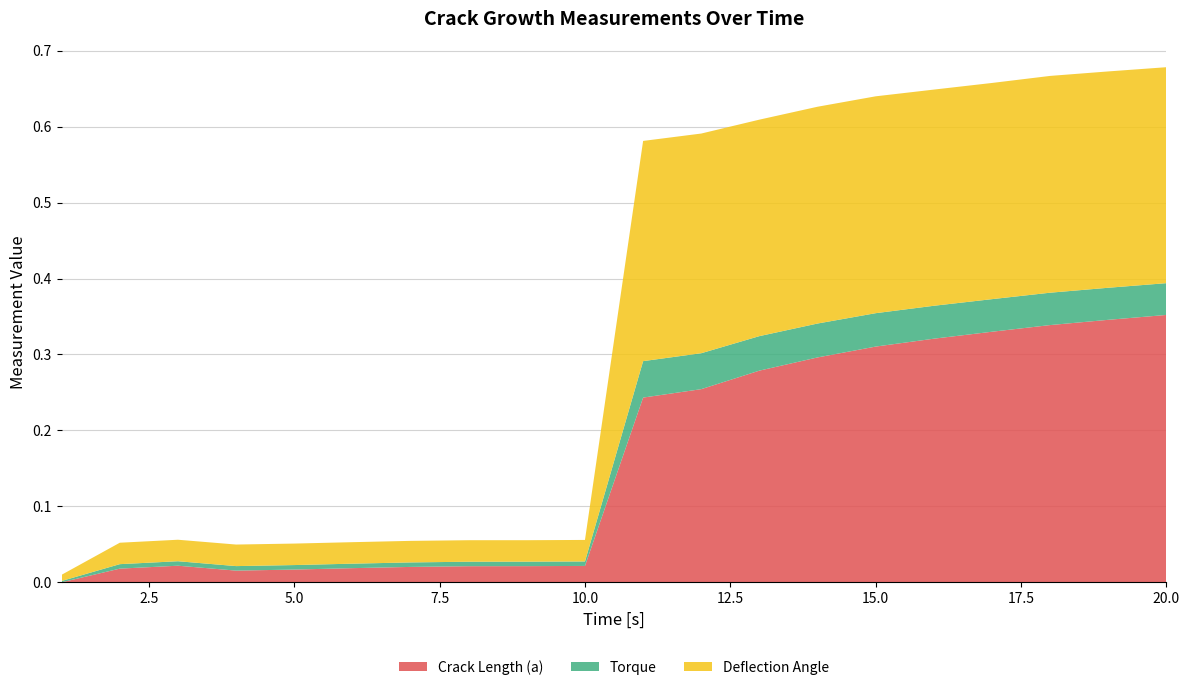

Reading left to right, transcribe all the data shown in this chart.

Crack Length (a): 1=0.0	2=0.0	3=0.0	4=0.0	5=0.0	6=0.0	7=0.0	8=0.0	9=0.0	10=0.0	11=0.2	12=0.3	13=0.3	14=0.3	15=0.3	16=0.3	17=0.3	18=0.3	19=0.3	20=0.4
Torque: 1=0.0	2=0.0	3=0.0	4=0.0	5=0.0	6=0.0	7=0.0	8=0.0	9=0.0	10=0.0	11=0.0	12=0.0	13=0.0	14=0.0	15=0.0	16=0.0	17=0.0	18=0.0	19=0.0	20=0.0
Deflection Angle: 1=0.0	2=0.0	3=0.0	4=0.0	5=0.0	6=0.0	7=0.0	8=0.0	9=0.0	10=0.0	11=0.3	12=0.3	13=0.3	14=0.3	15=0.3	16=0.3	17=0.3	18=0.3	19=0.3	20=0.3